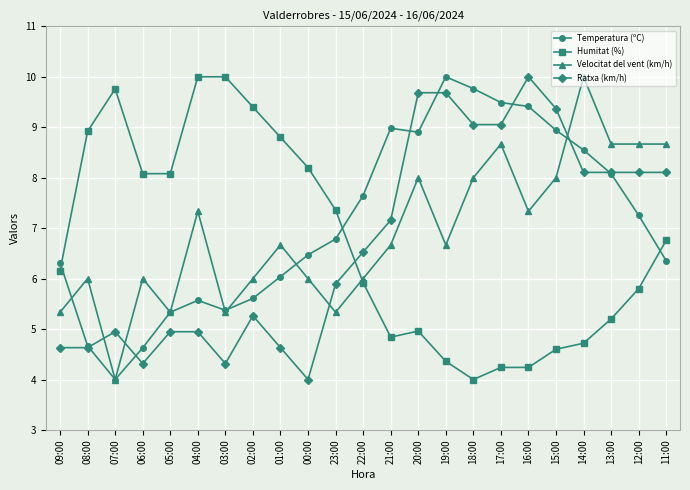

What are all the series names shown in the legend?

Temperatura (ºC), Humitat (%), Velocitat del vent (km/h), Ratxa (km/h)